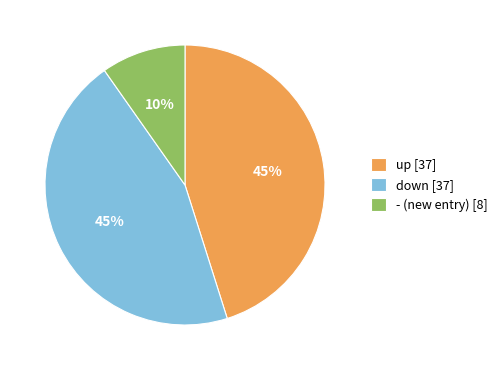

The - (new entry) [8] slice represents 4% of the pie. True or false?

False